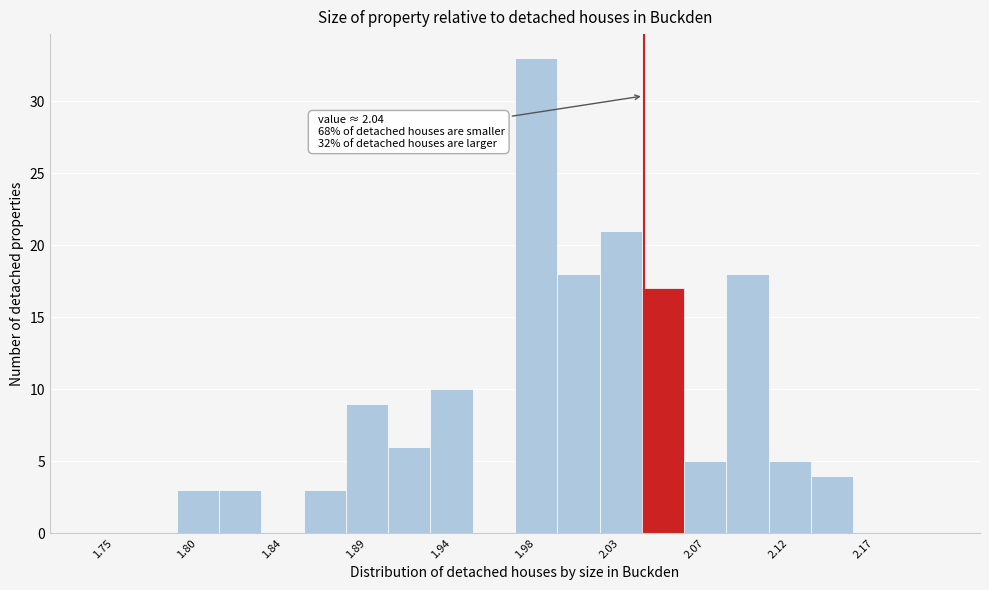

Which range on the x-axis has the tallest bar?

1.970 to 1.993